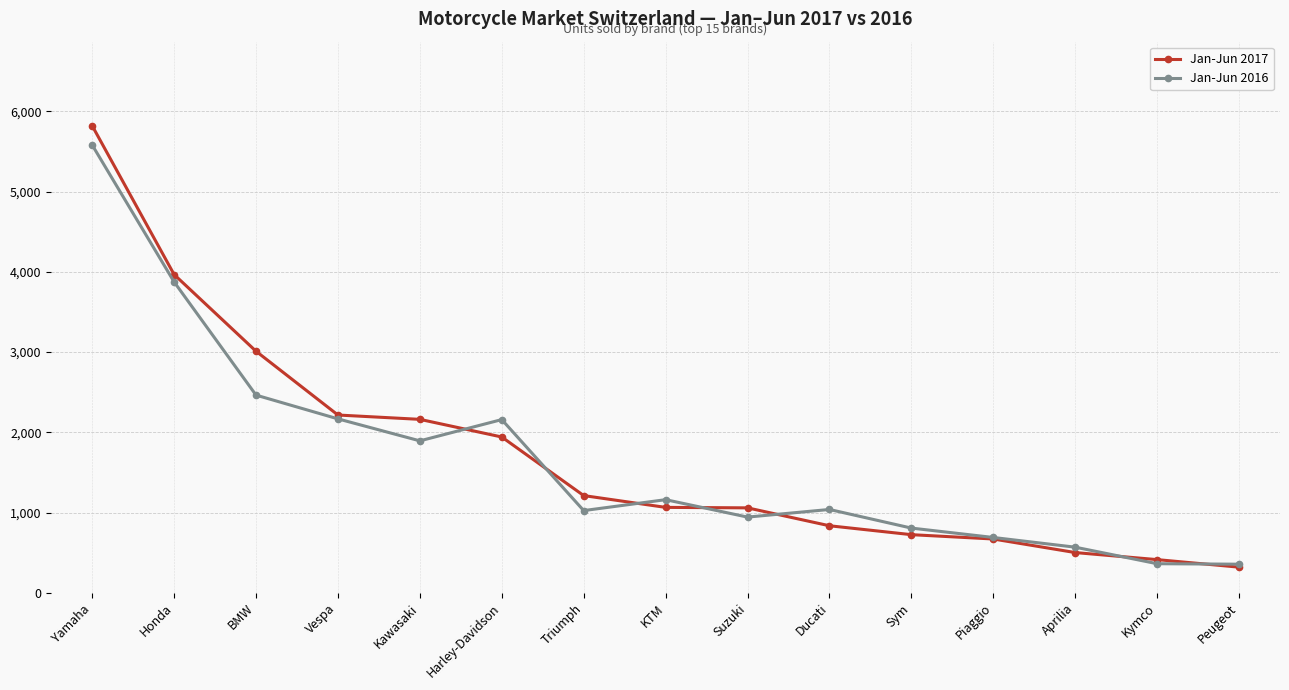

What is the label of the 2nd point from the left?

Honda